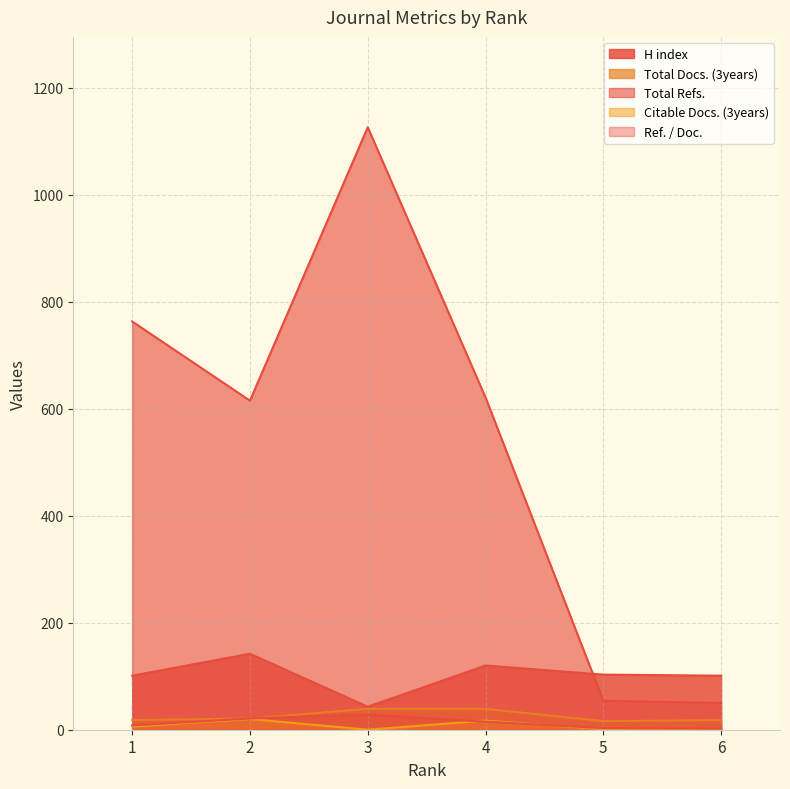

True or false: Total Docs. (3years) and Ref. / Doc. cross at least once.

False